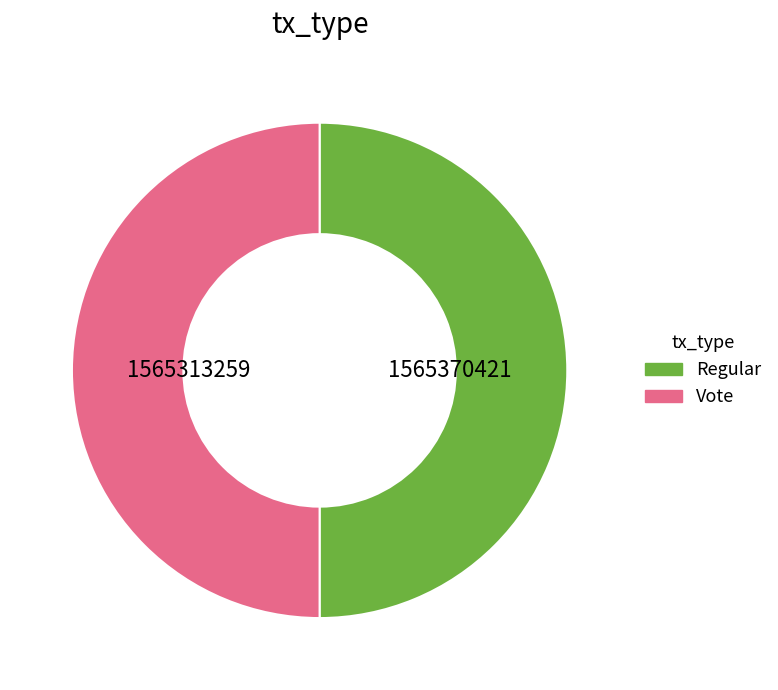

The Vote slice represents 50% of the pie. True or false?

True